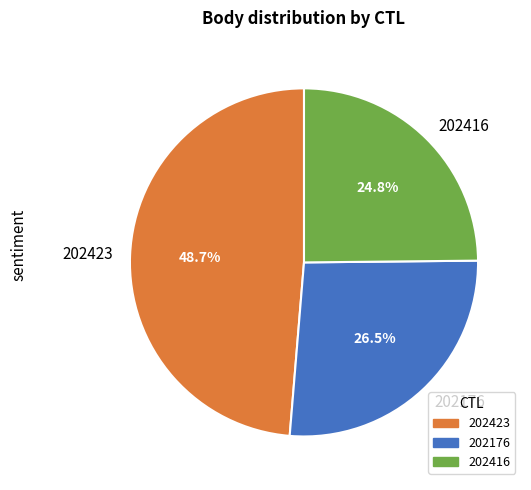

The 202423 slice represents 49% of the pie. True or false?

True